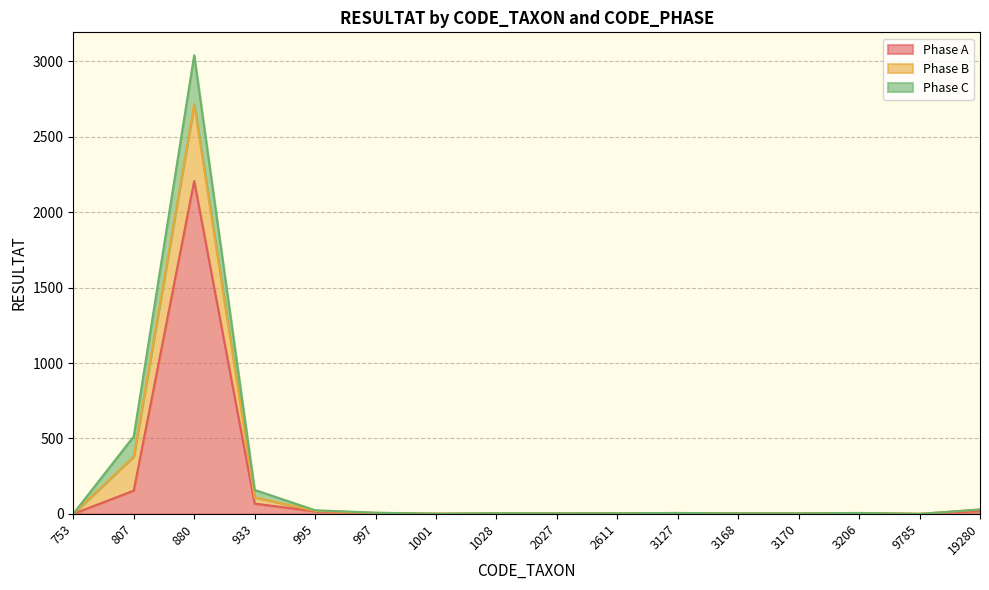

Reading left to right, list all the values displayed in this chart.

Phase A: 753=0	807=154	880=2207	933=68	995=17	997=4	1001=1	1028=1	2027=2	2611=4	3127=3	3168=3	3170=3	3206=3	9785=0	19280=18
Phase B: 753=1	807=227	880=510	933=42	995=3	997=2	1001=0	1028=2	2027=1	2611=0	3127=3	3168=0	3170=0	3206=3	9785=0	19280=11
Phase C: 753=0	807=133	880=324	933=49	995=4	997=2	1001=0	1028=1	2027=0	2611=0	3127=0	3168=0	3170=0	3206=0	9785=0	19280=0